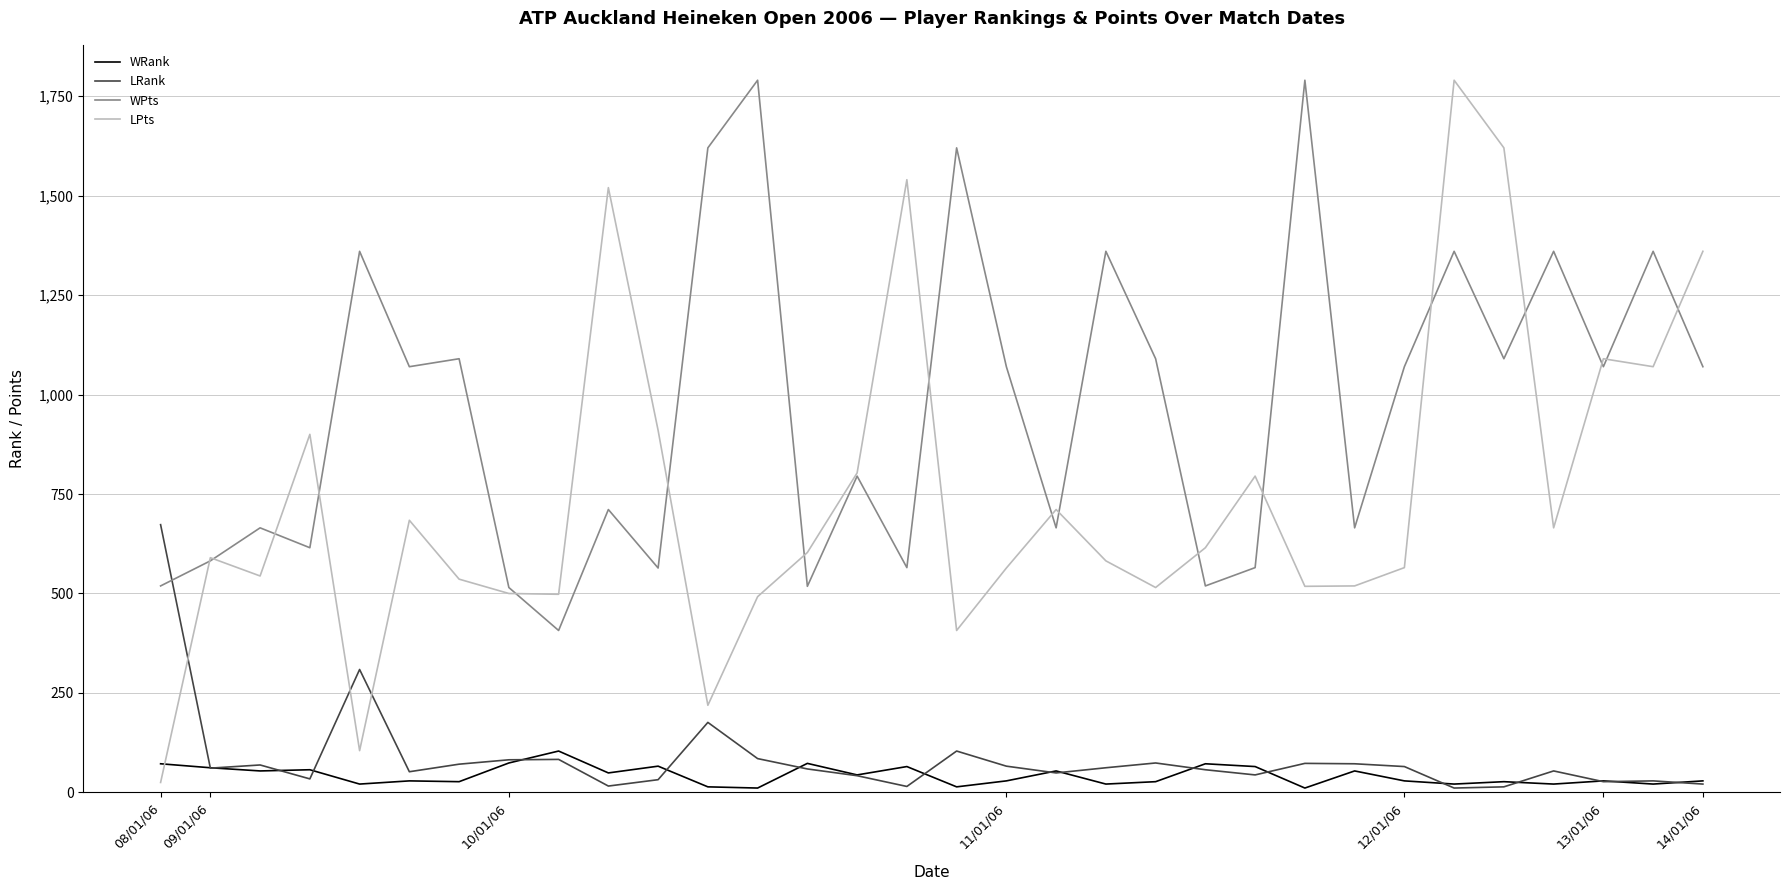

Which series ends up on top after the final intersection of LPts and WRank?

LPts